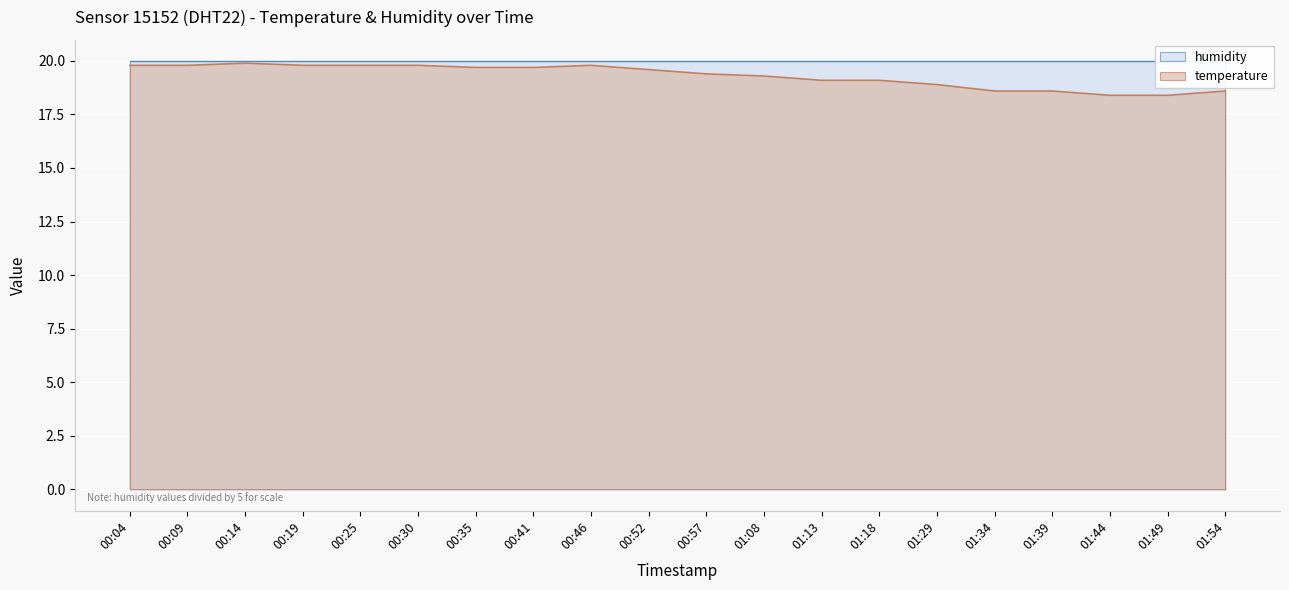

The value of temperature at 00:19 is 12.6. True or false?

False